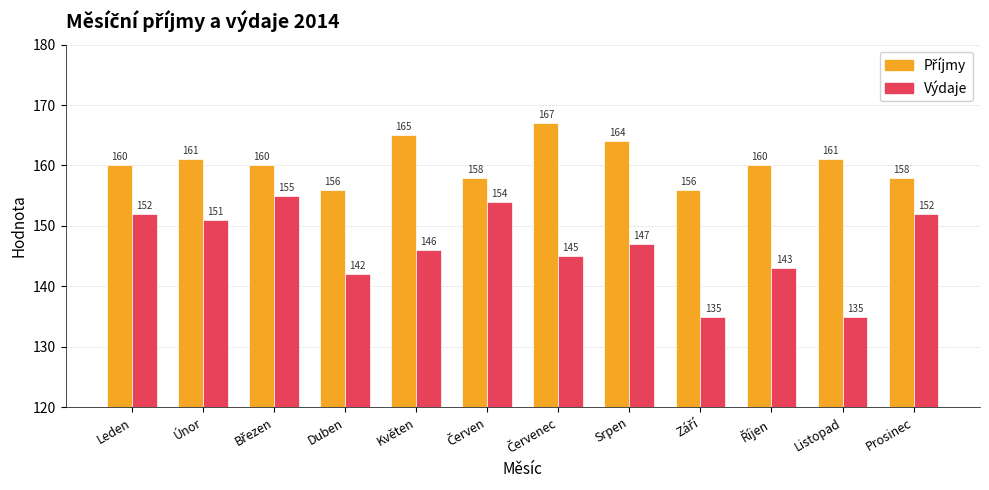

Does the chart contain any negative values?

No